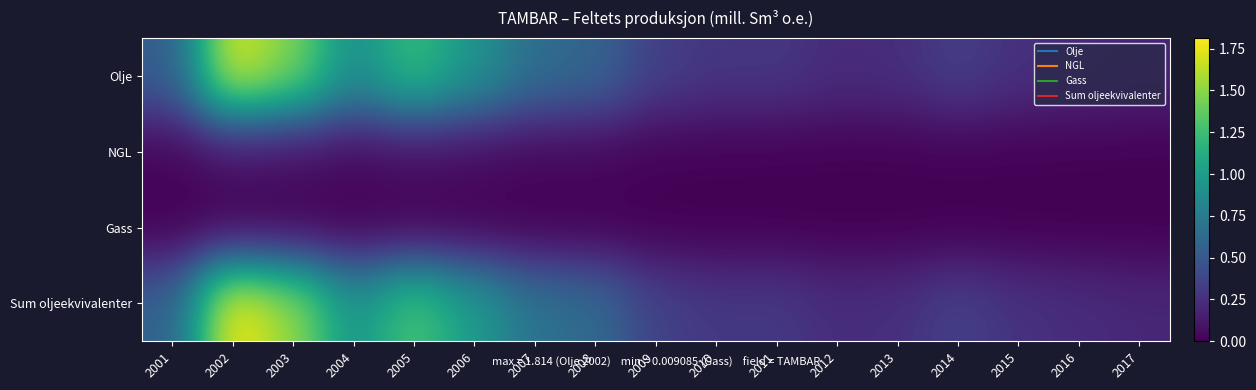

Rank the series at 2002 from highest to lowest value.

Sum oljeekvivalenter, Olje, NGL, Gass